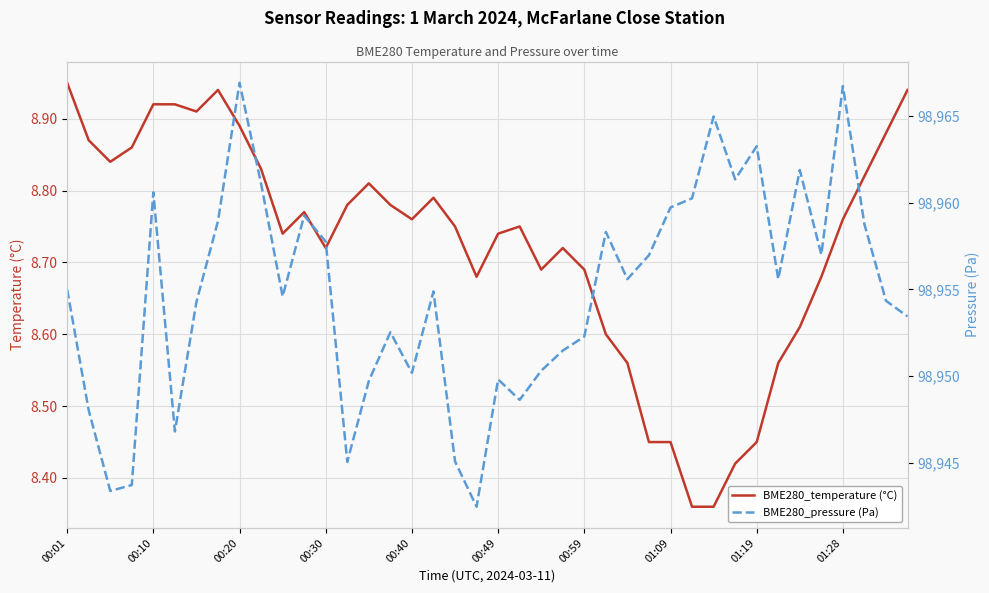

True or false: BME280_pressure (Pa) has more than 1 points higher than both neighbors.

True